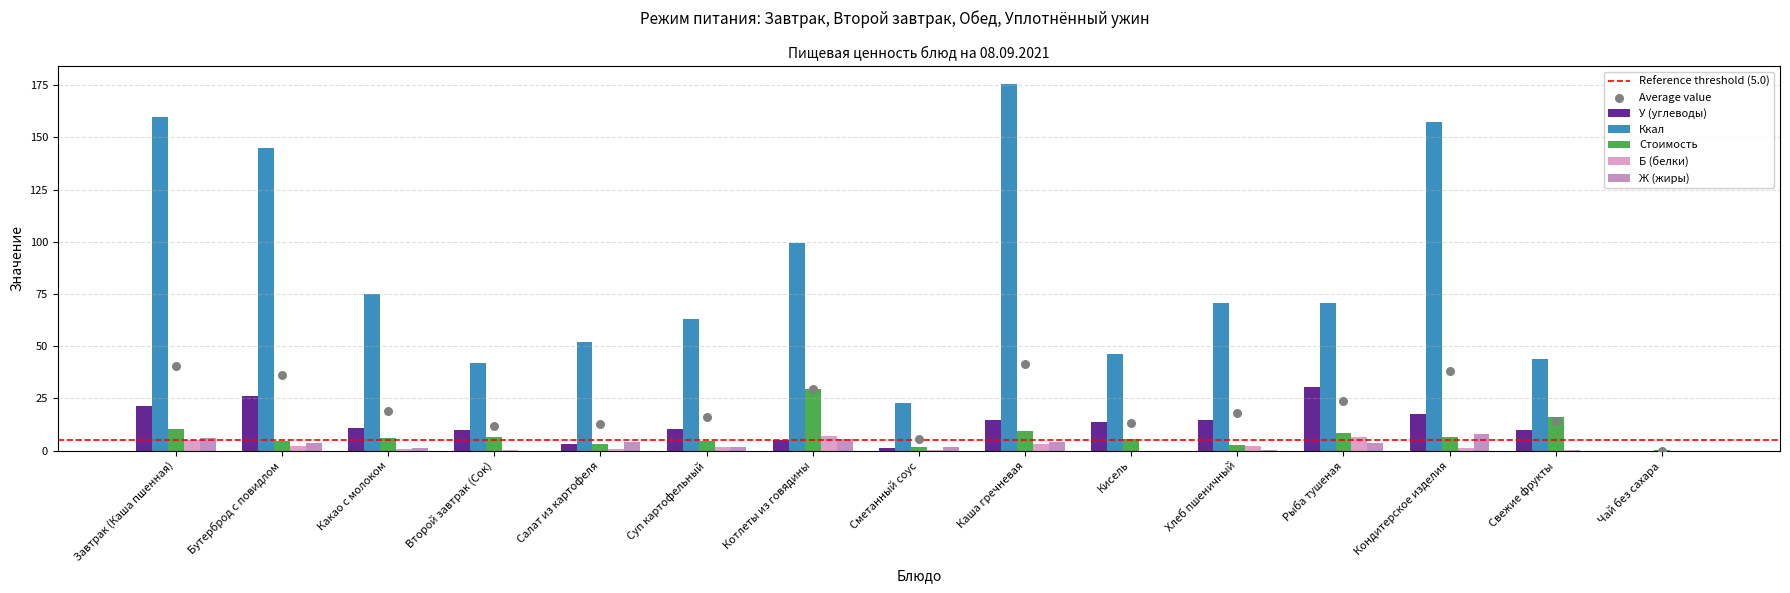

Which series has the widest spread of Y values?

Ккал